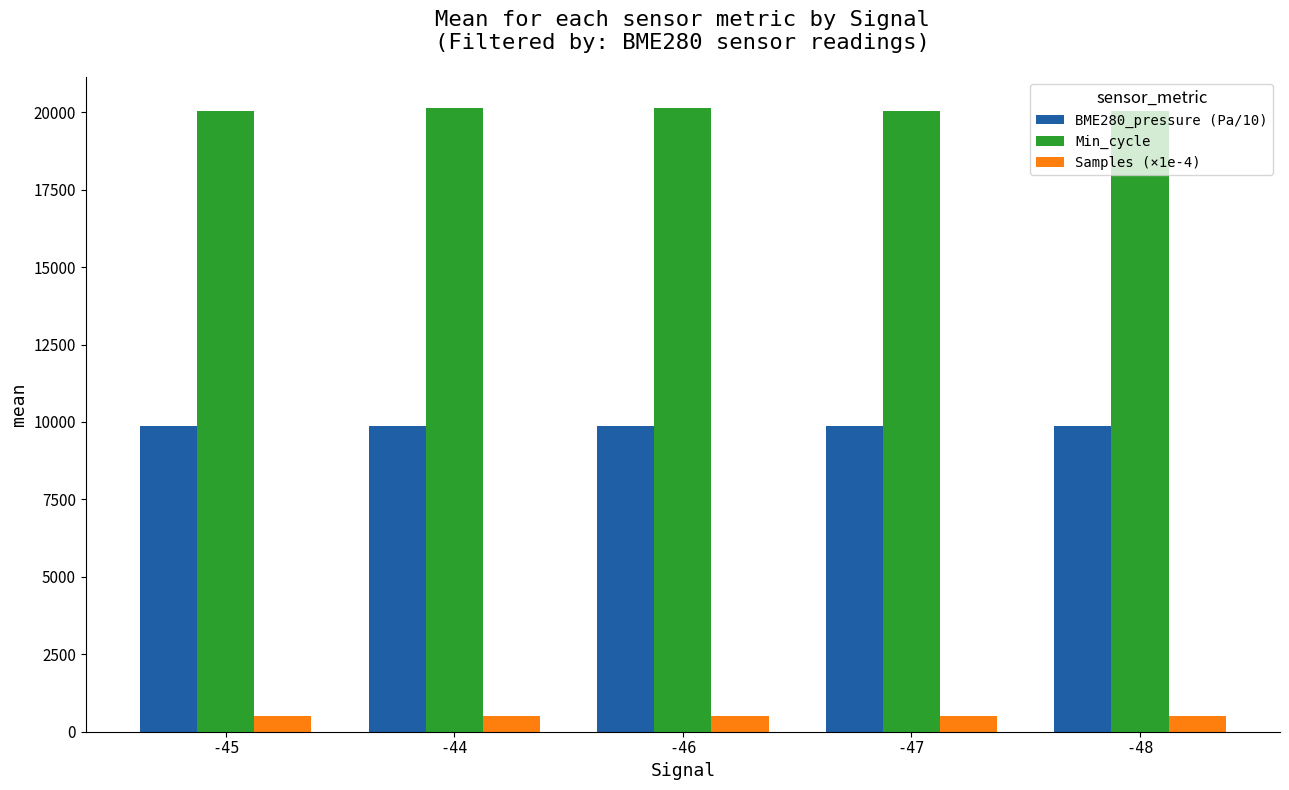

Is it true that Samples (×1e-4) equals 513.4 at -46?

True